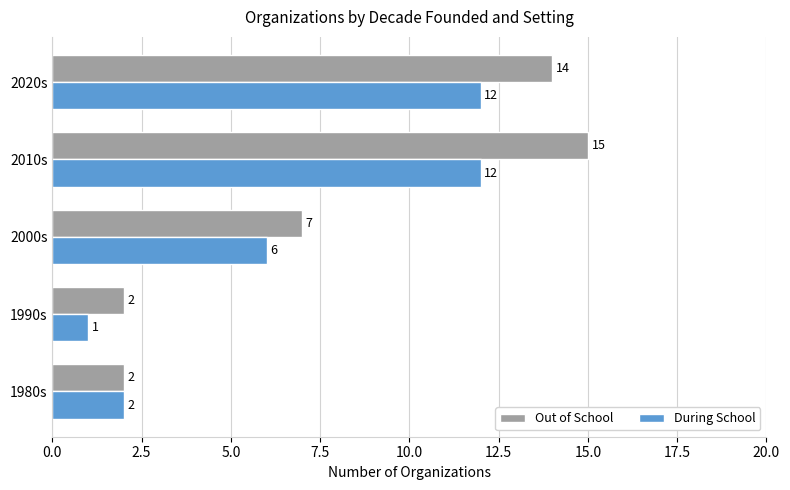

True or false: Out of School has a value of 1 at 1990s.

False